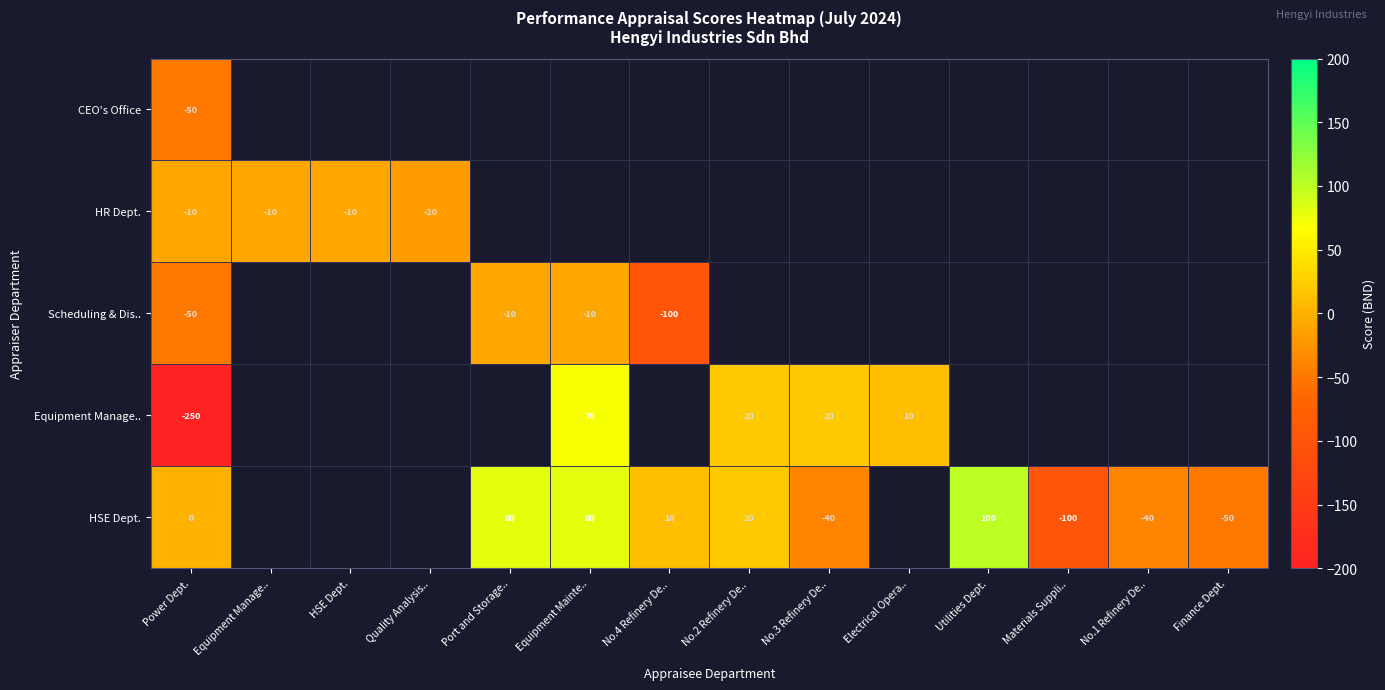

How many data points does each series have?

14